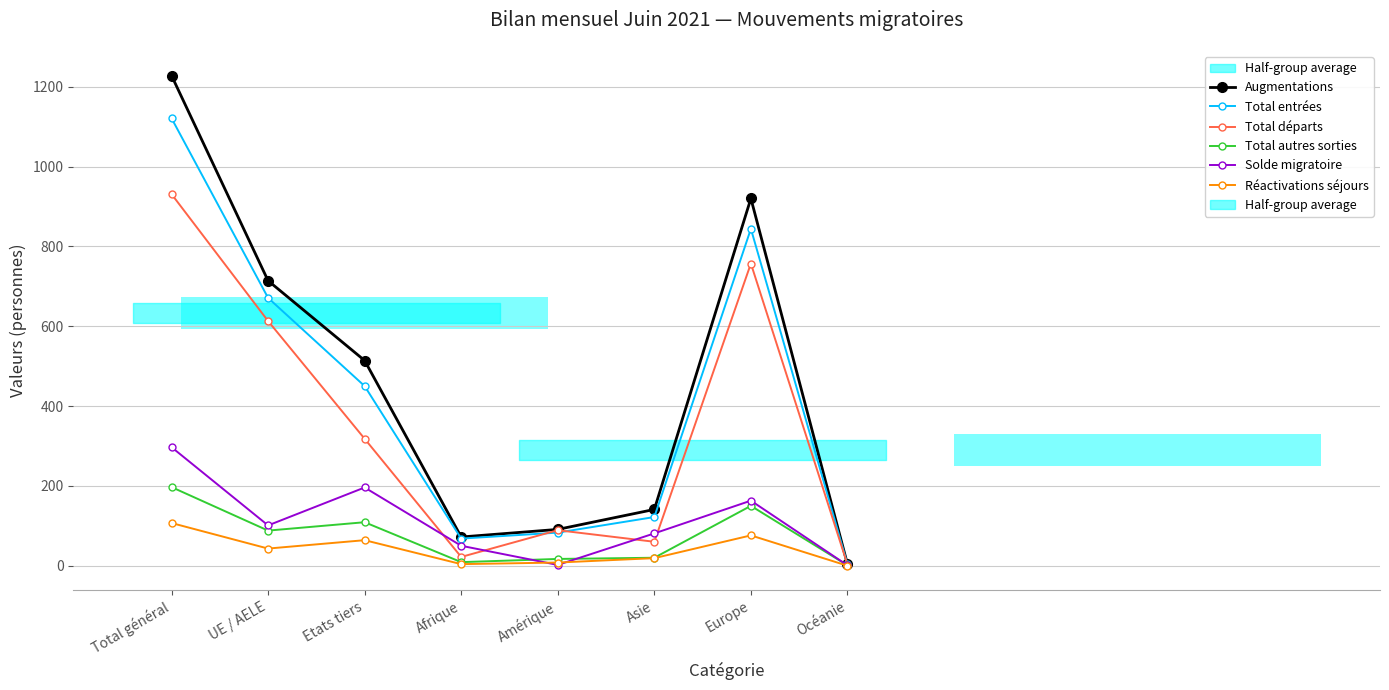

Count the number of data series in this chart.

6